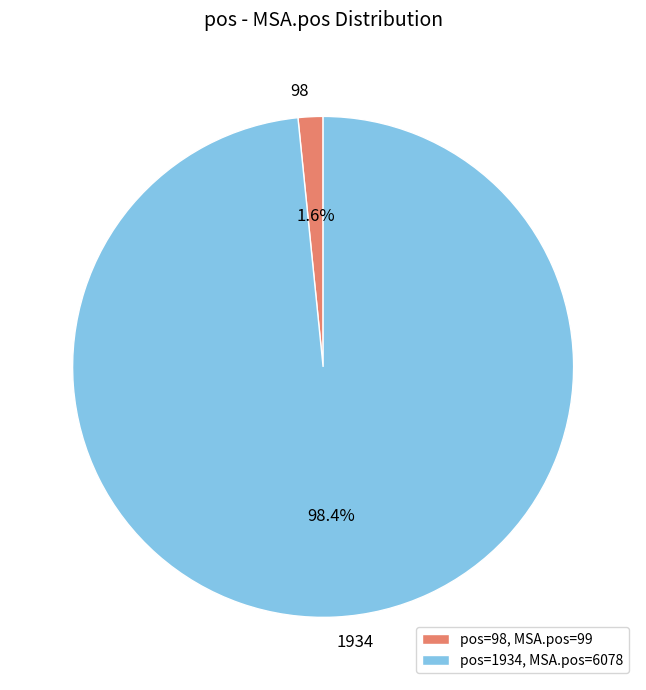

Which category has the biggest portion of the pie?

1934